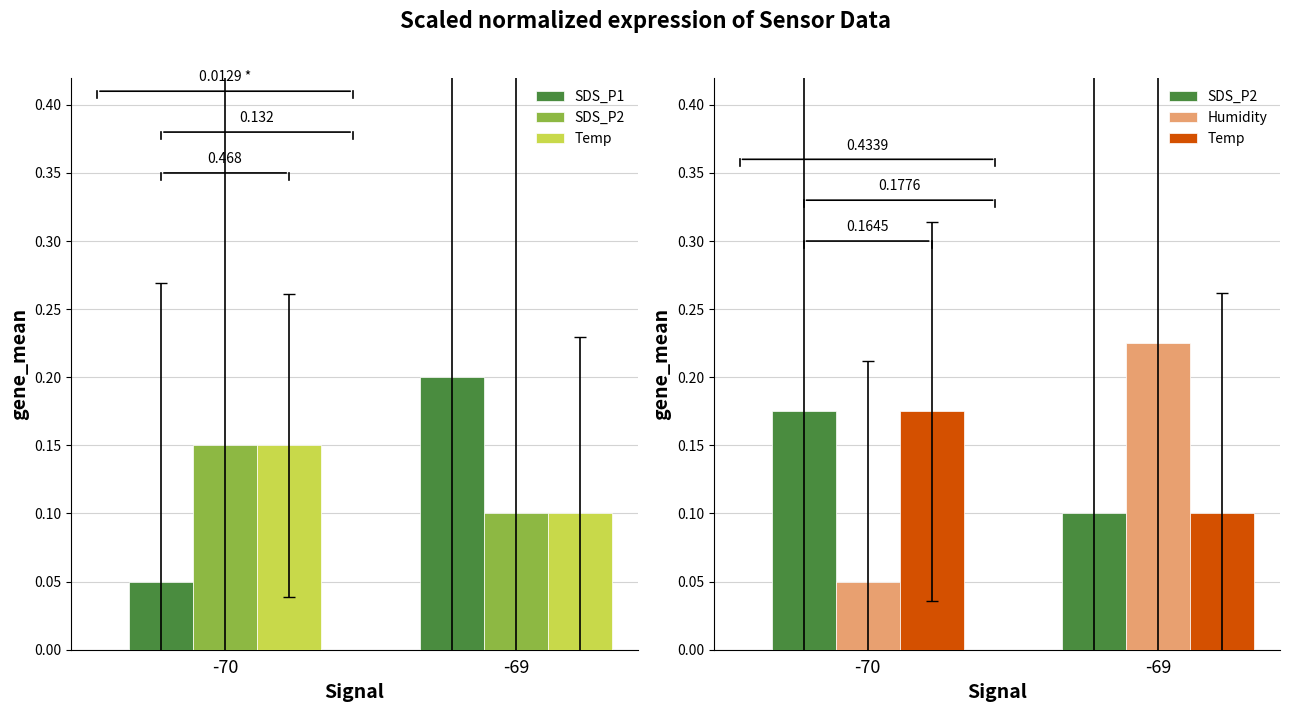

How many data points does each series have?

2